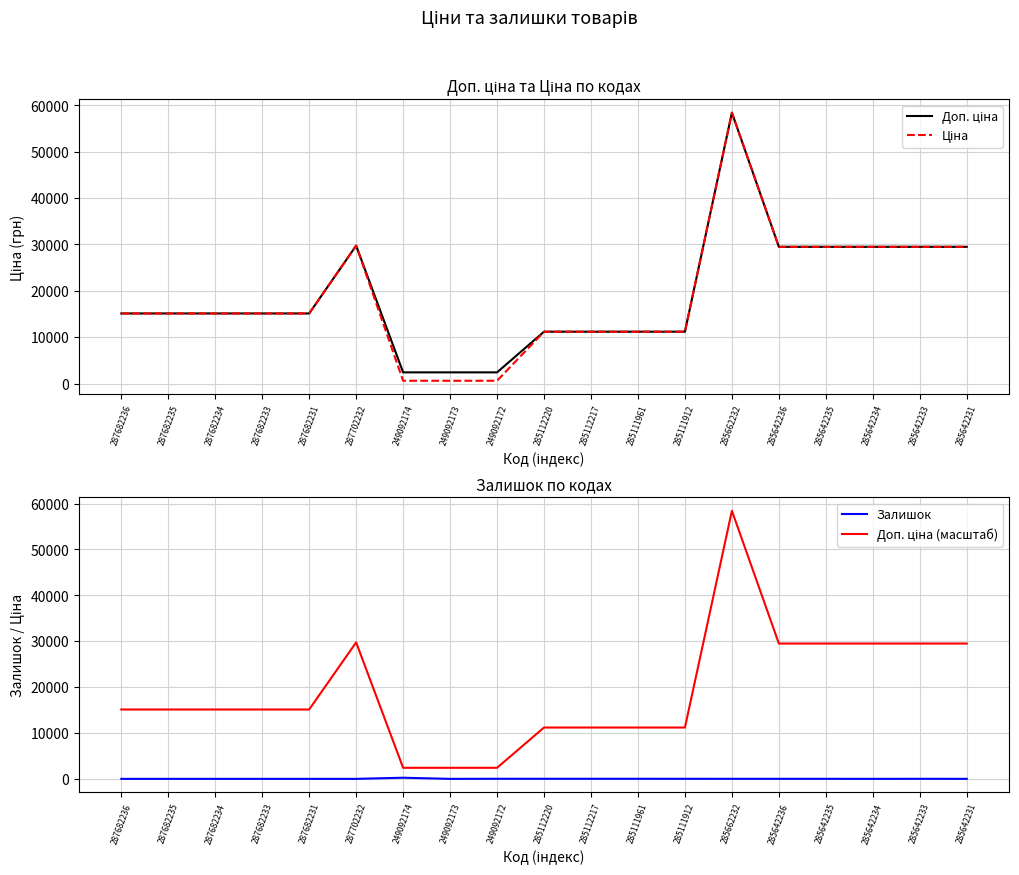

Rank the series by their maximum value, from lowest to highest.

Залишок, Доп. ціна, Ціна, Доп. ціна (масштаб)